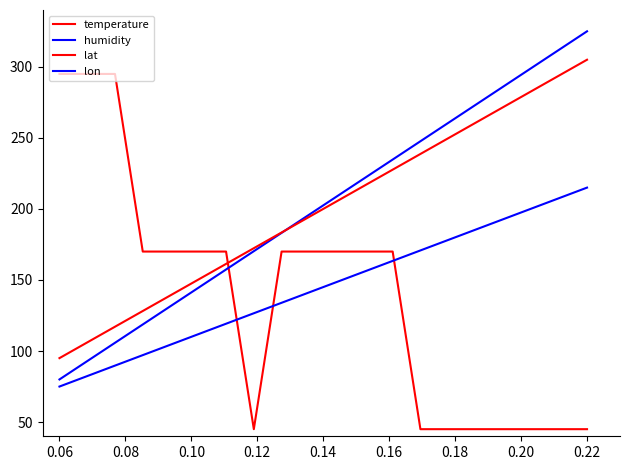

How many lines are shown in the chart?

4